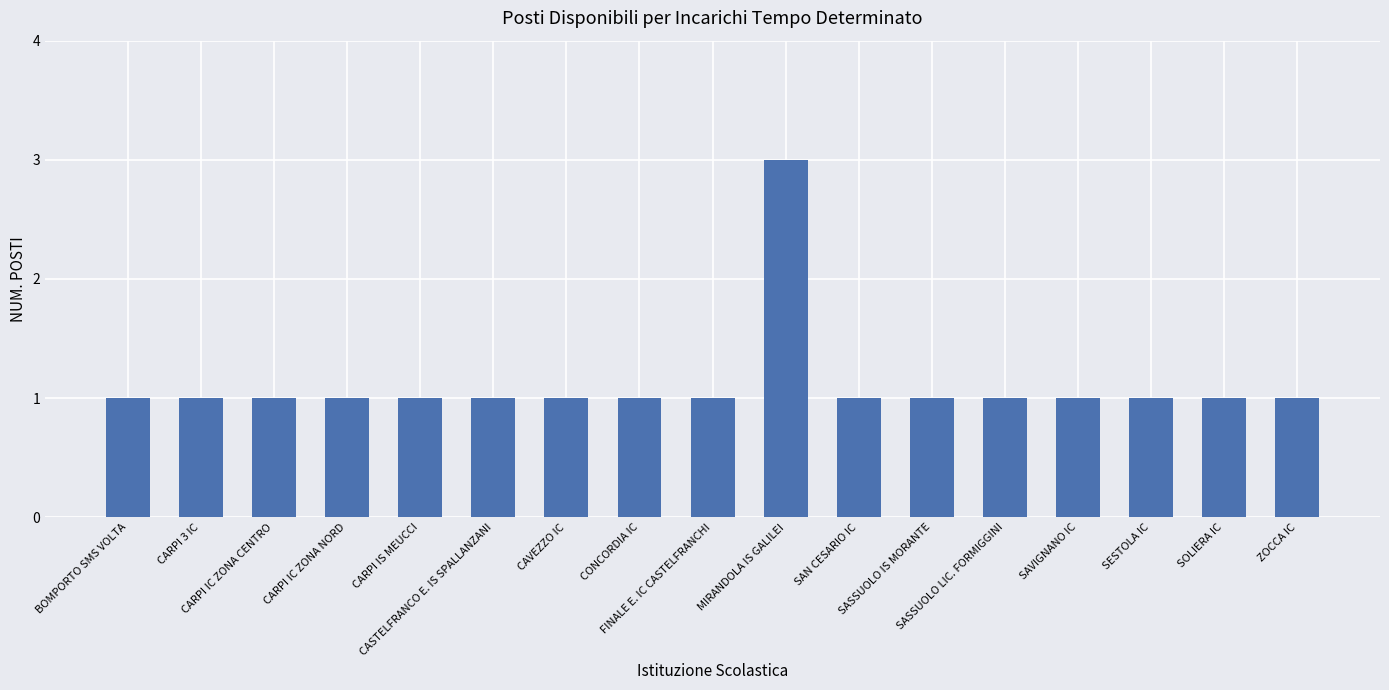

What is the maximum value shown in the chart?

3